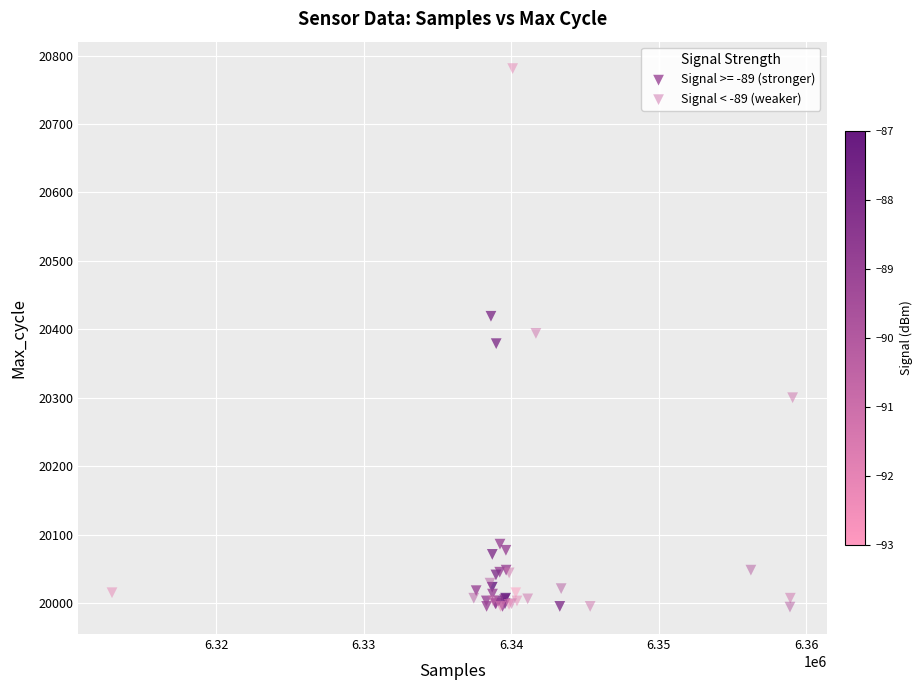

Which series reaches the maximum Y coordinate?

Signal < -89 (weaker)